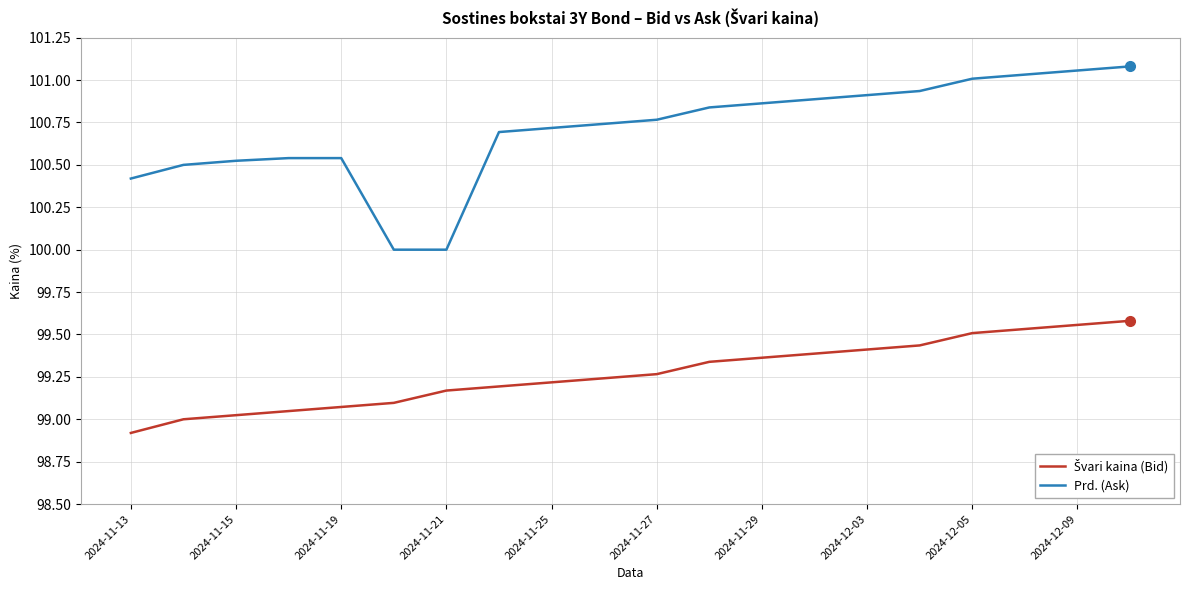

What is the lowest value of the Prd. (Ask) series?

100.0